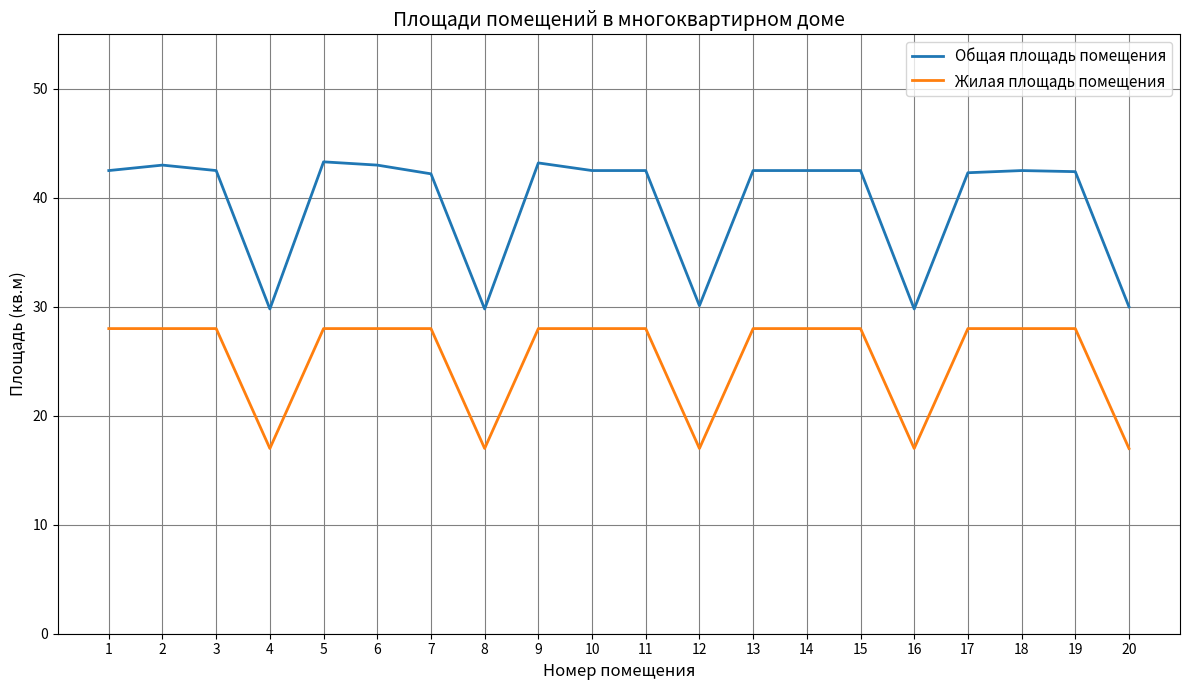

True or false: Общая площадь помещения and Жилая площадь помещения cross at least once.

False